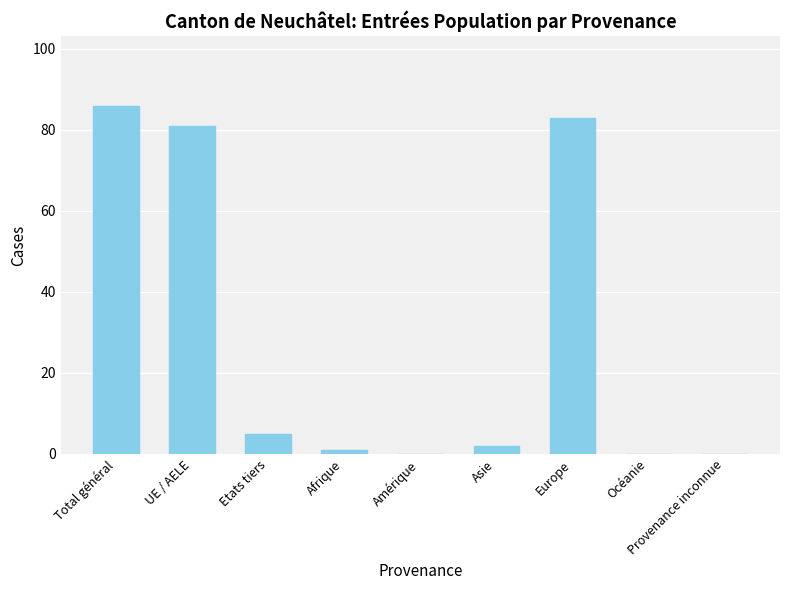

The chart shows a value of 46 at Amérique. True or false?

False